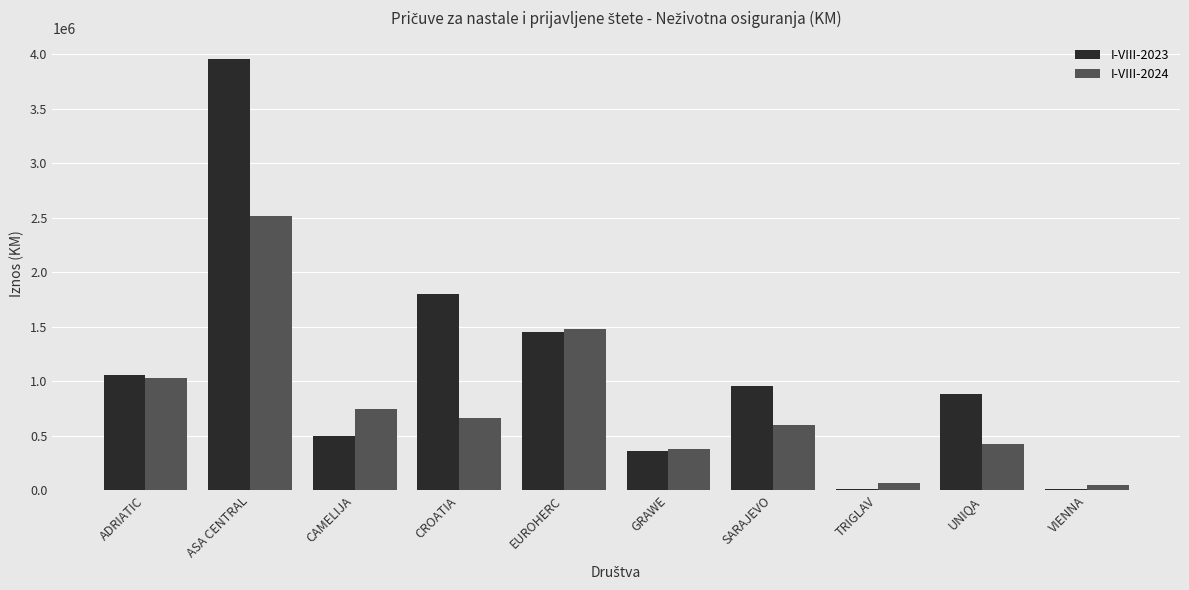

Between EUROHERC and UNIQA, which series saw the biggest shift?

I-VIII-2024